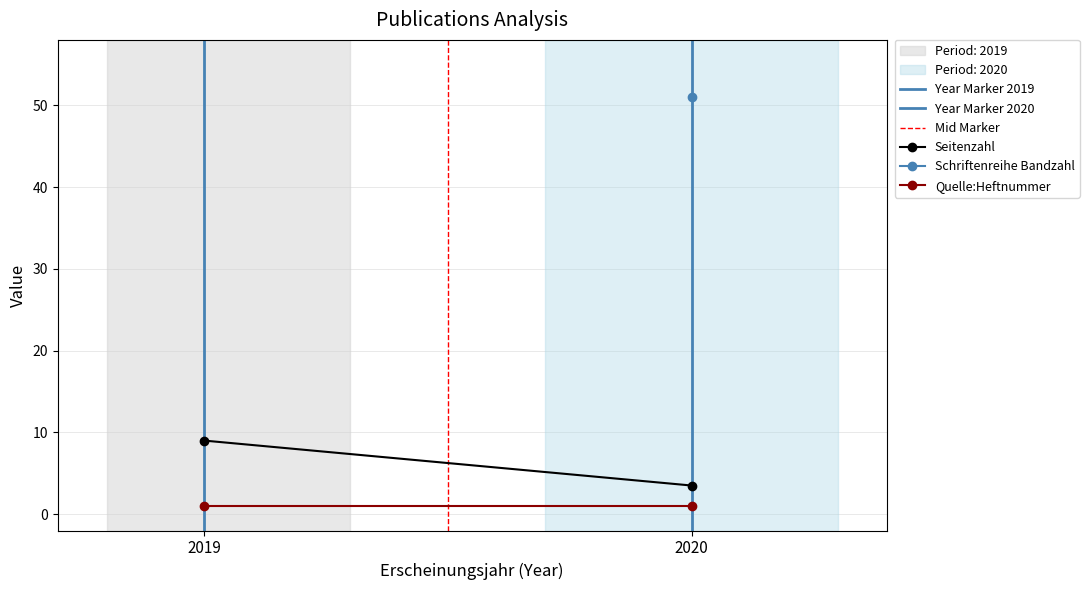

Which series has the widest spread of values?

Seitenzahl